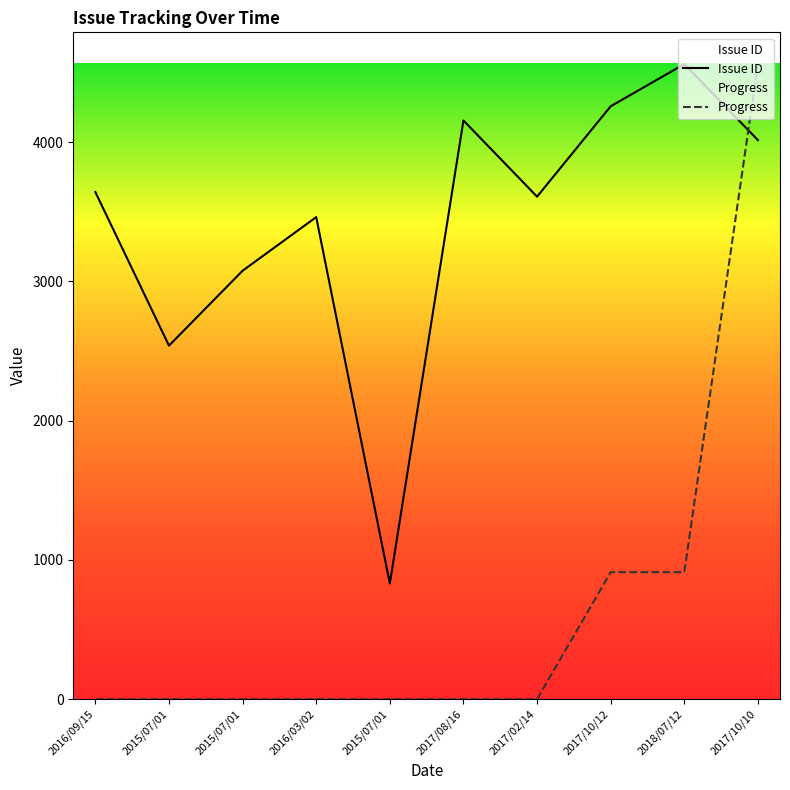

Where do Progress and Issue ID first cross each other?

2018/07/12 and 2017/10/10